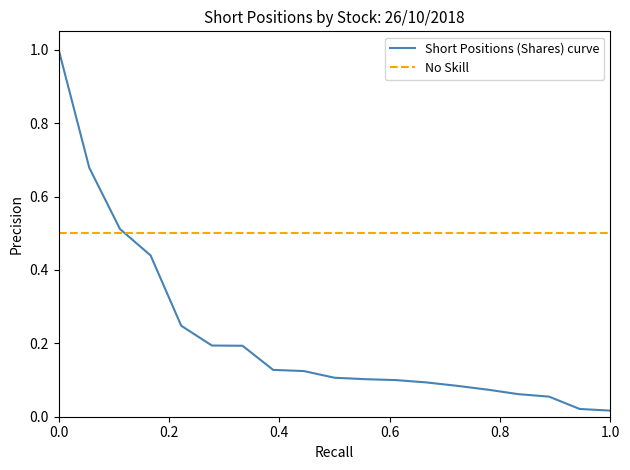

How many lines are shown in the chart?

2